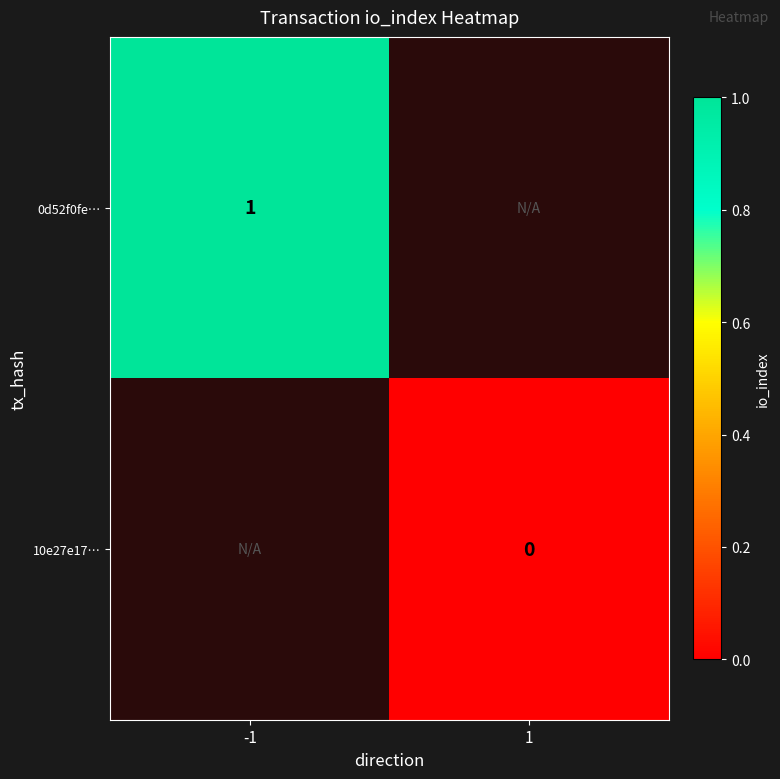

Is the value of 0d52f0fe… at -1 greater than the value of 10e27e17… at 1?

Yes